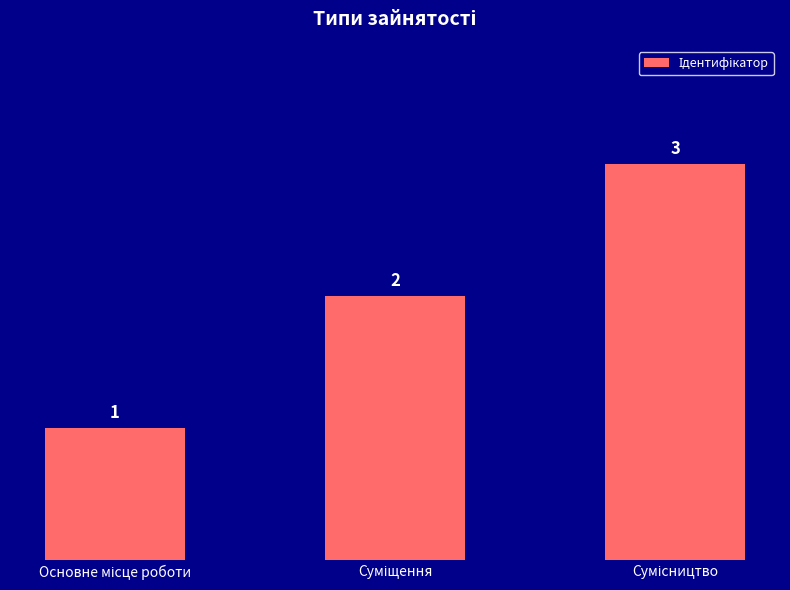

What is the minimum value shown in the chart?

1